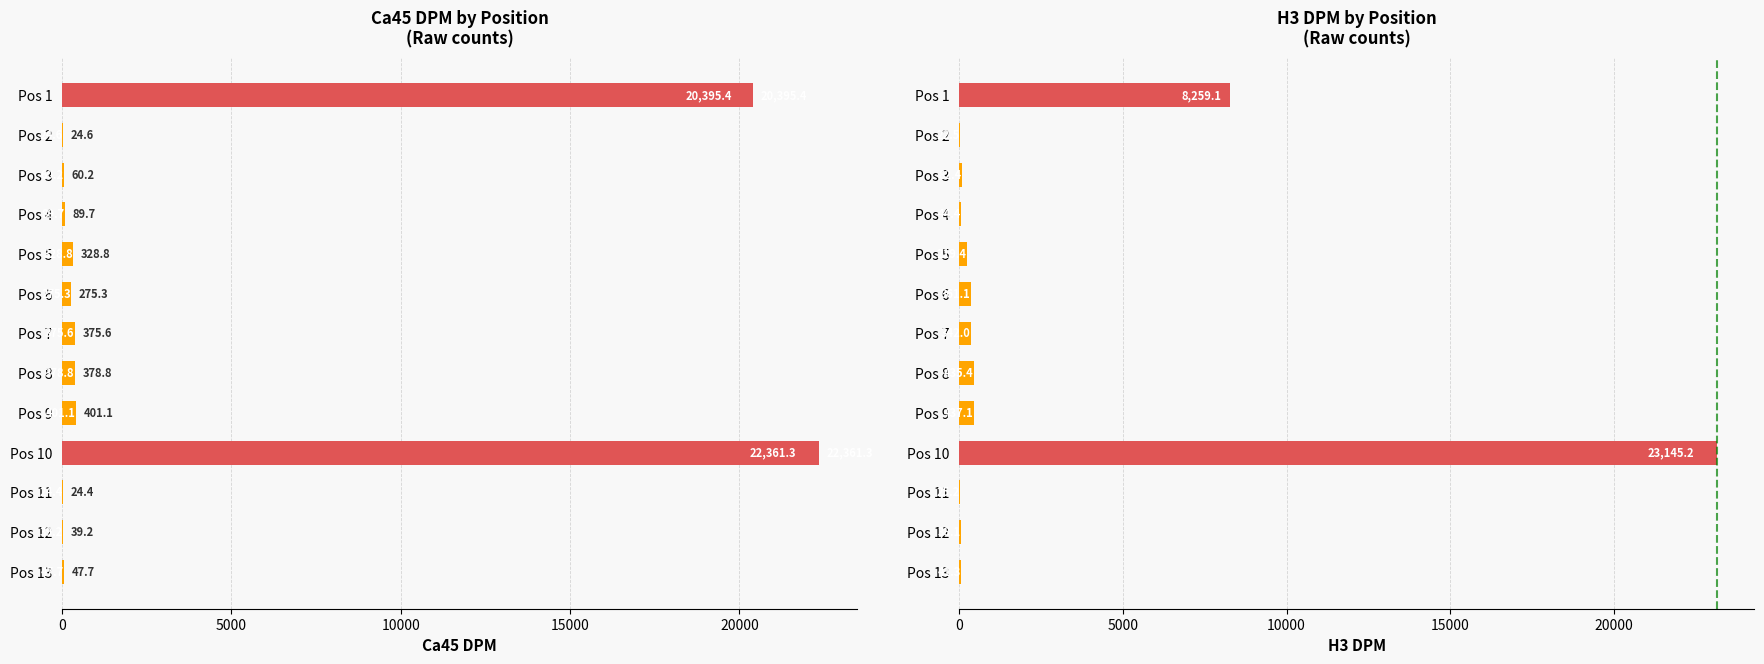

What is the highest value of the Ca45_DPM series?

22361.3